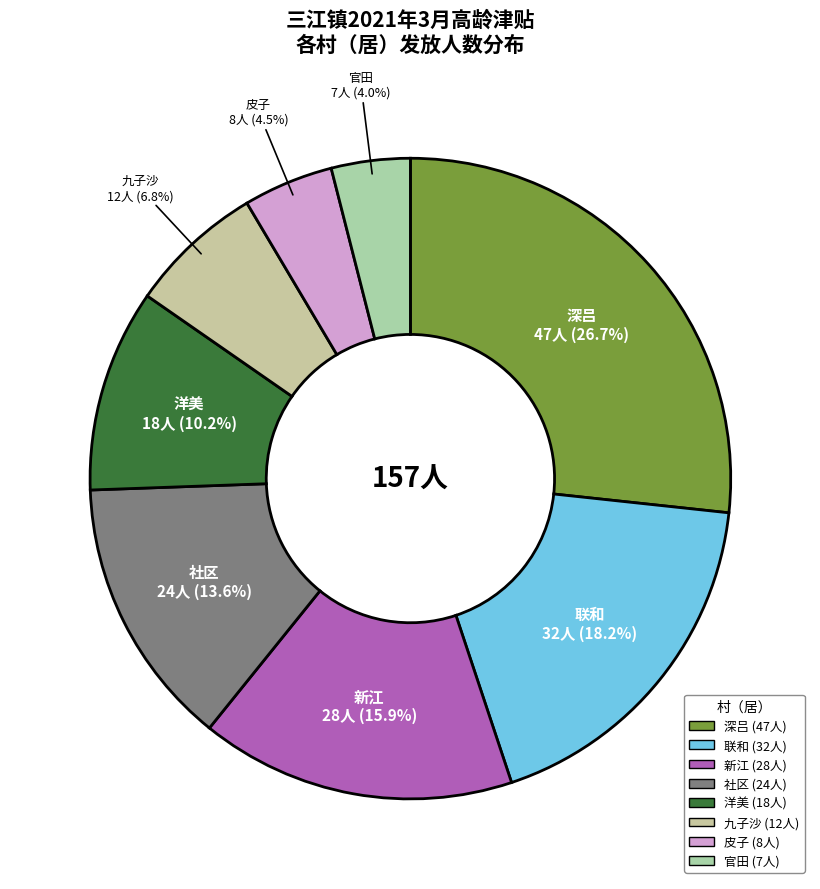

How much of the chart is everything except 九子沙?

93.2%